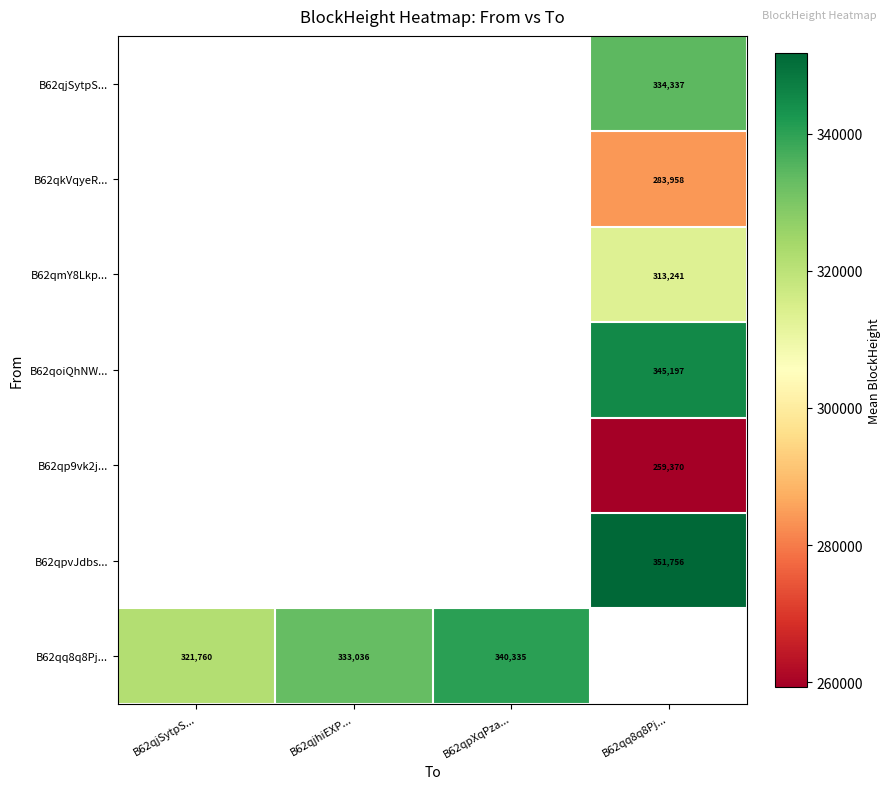

How many series are shown in this chart?

7